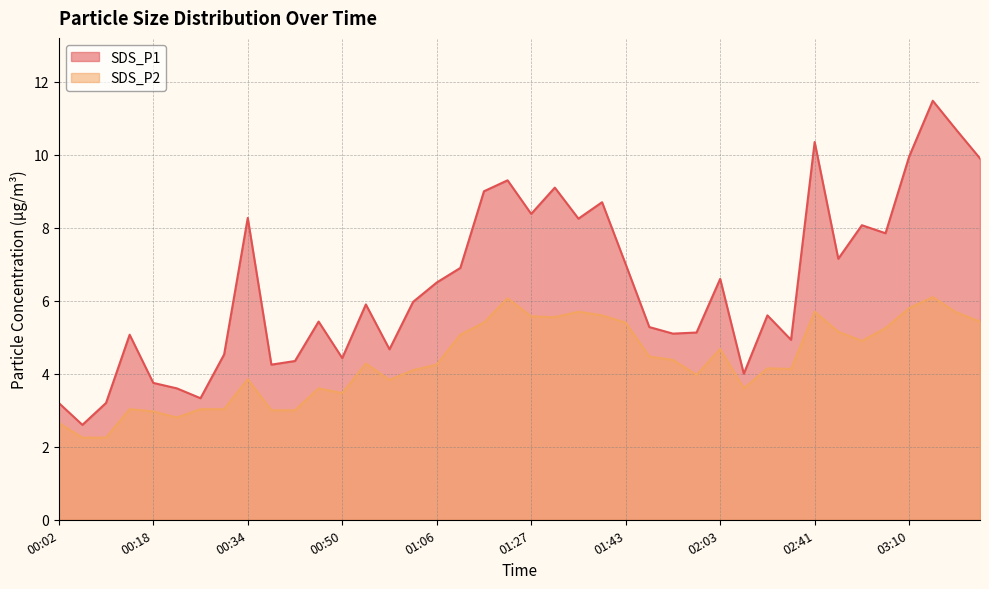

At which category does SDS_P2 reach its first local peak?

00:14